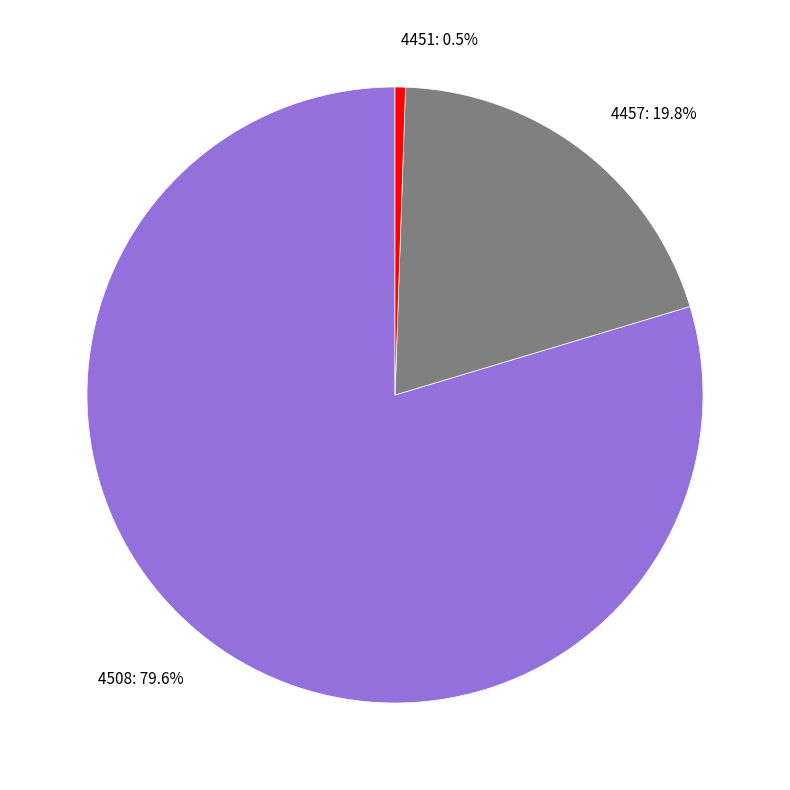

Is 4451 the majority of the pie?

No